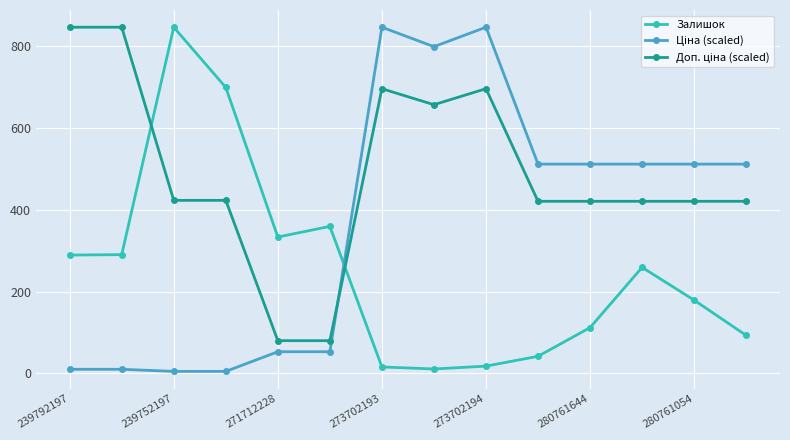

What is the greatest value displayed?

845.0